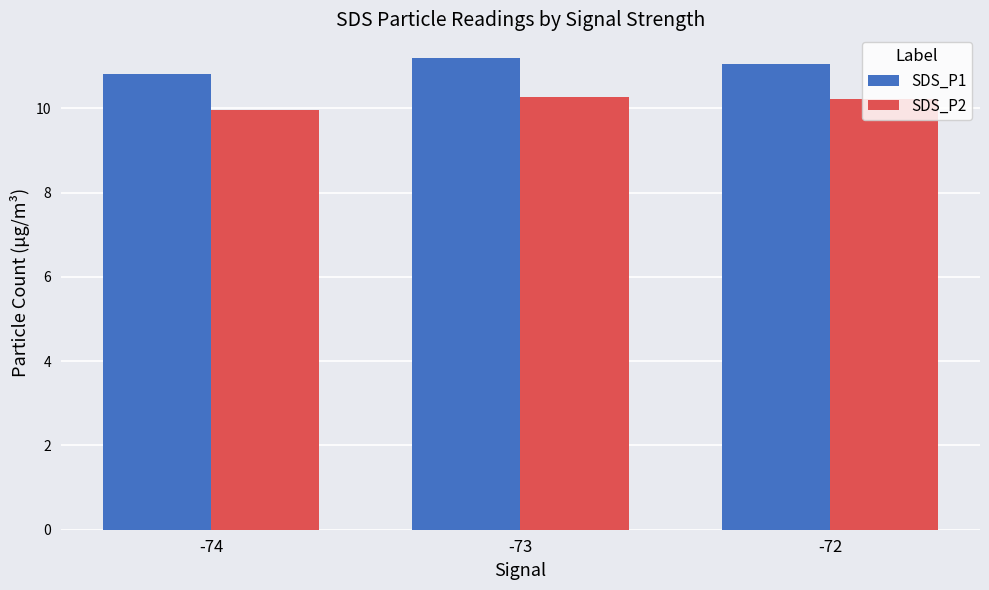

True or false: SDS_P1 has a value of 4.0 at -72.

False